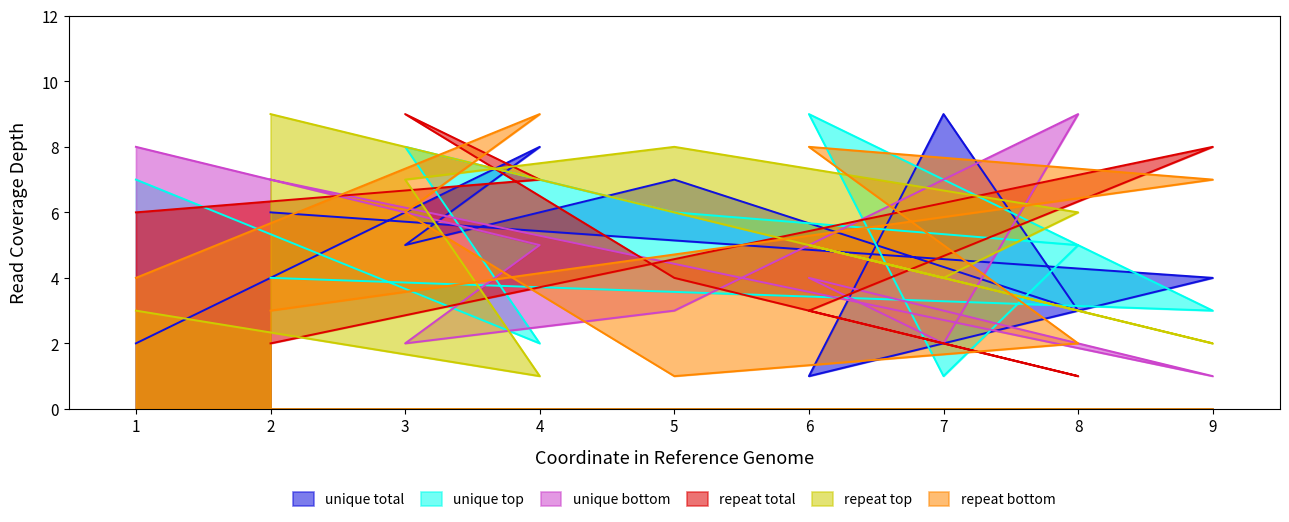

What is the difference between the maximum and second lowest values in the col_2 series?

7